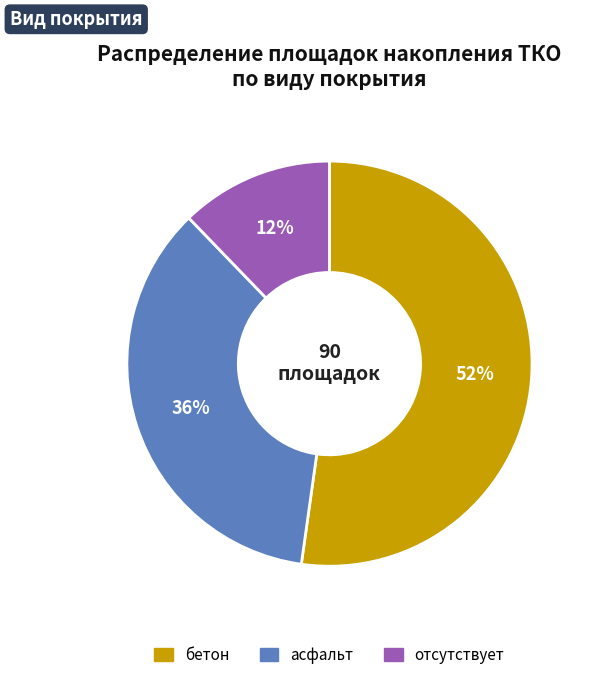

Is the sum of бетон and отсутствует greater than half?

Yes